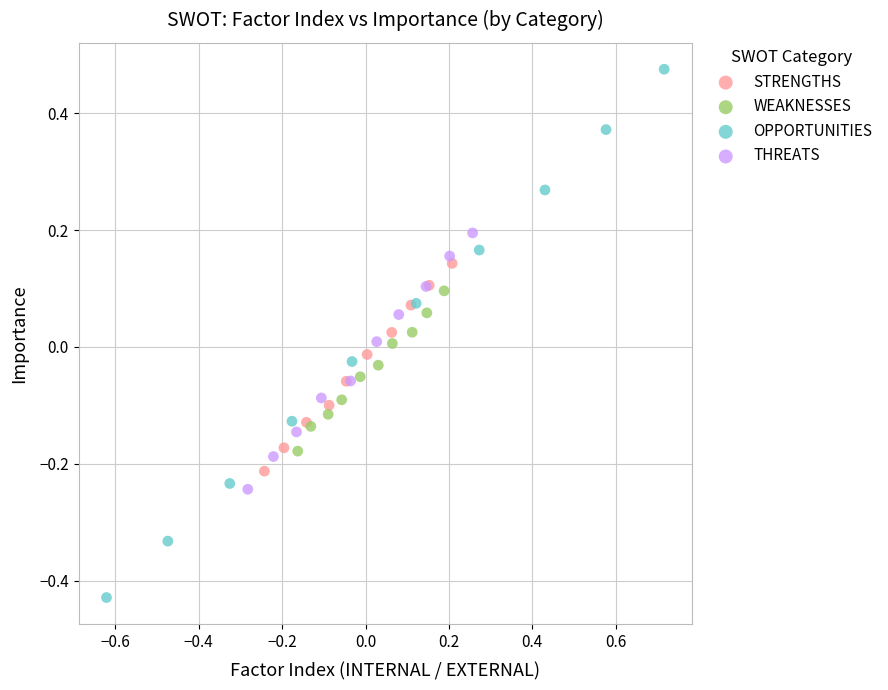

Which series reaches the minimum Y coordinate?

OPPORTUNITIES